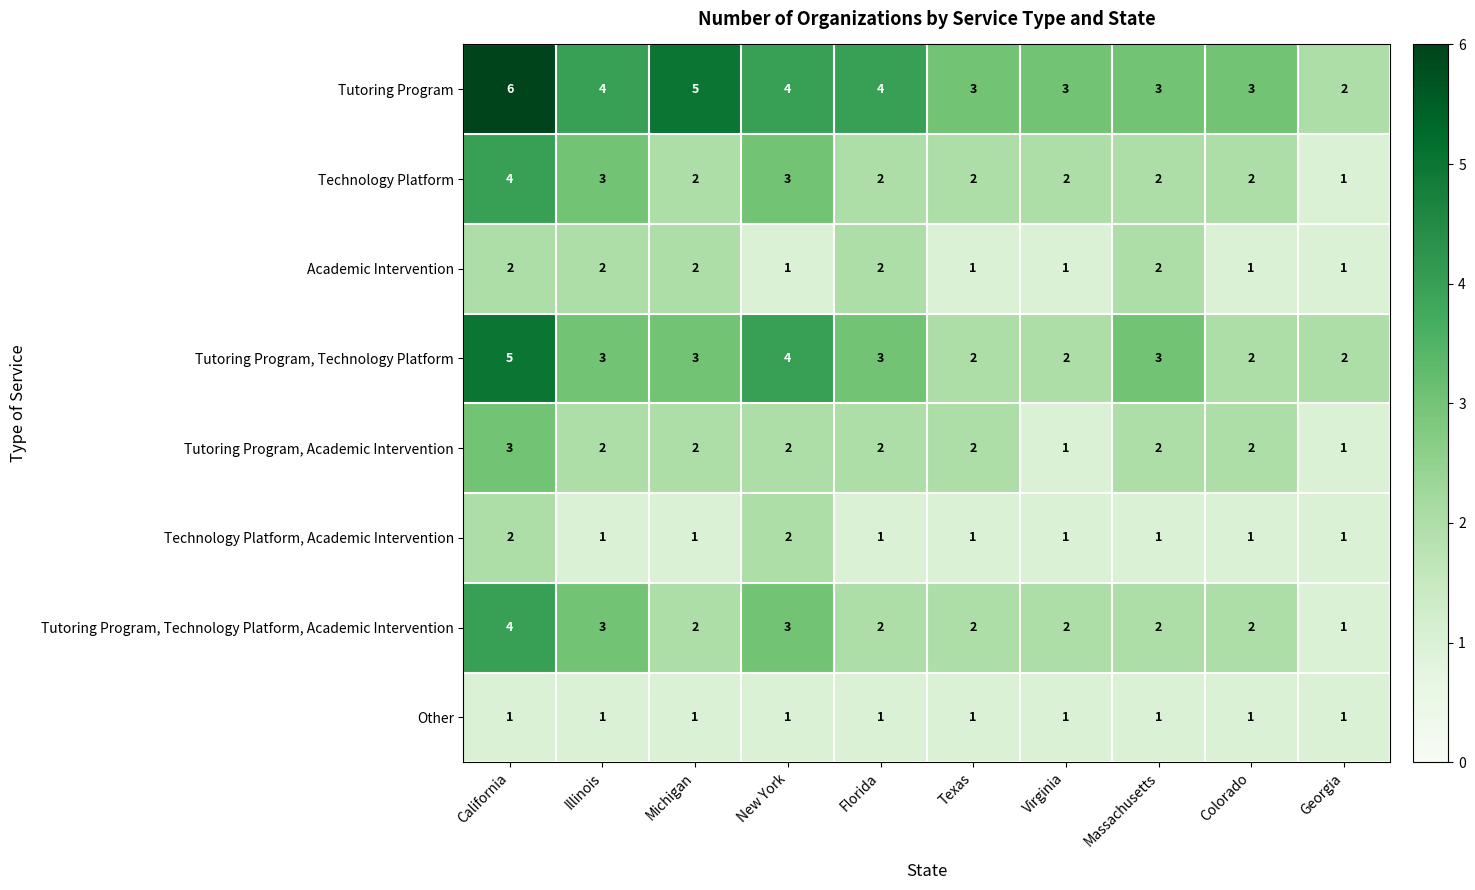

How many Tutoring Program values are between 3 and 4?

7